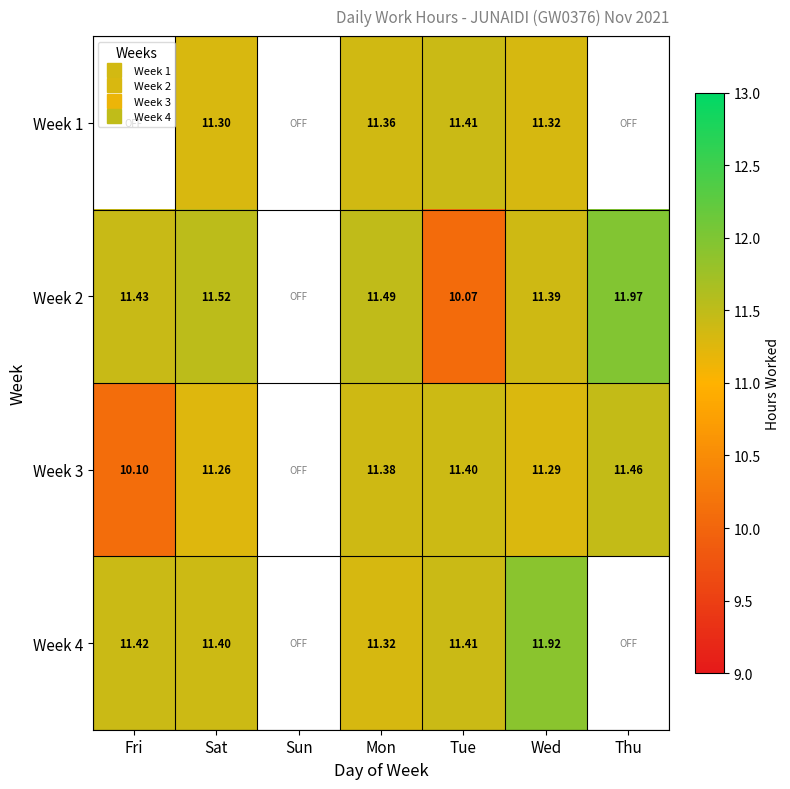

Is it true that Week 4 equals 7.9 at Mon?

False